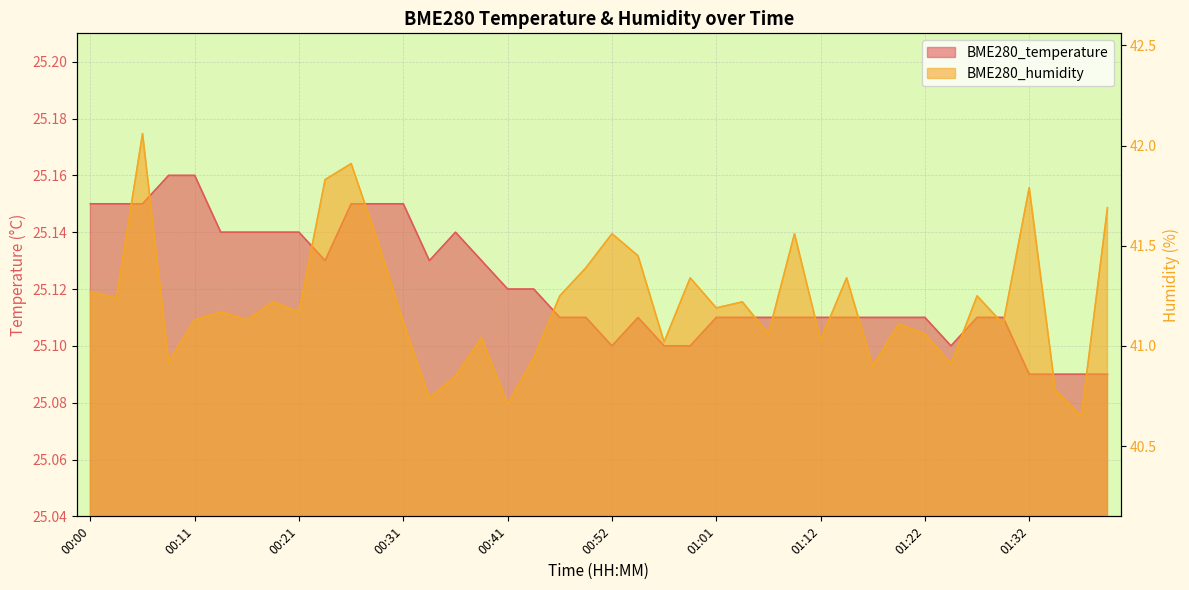

Reading left to right, list all the values displayed in this chart.

BME280_temperature: 25.1	25.1	25.1	25.2	25.2	25.1	25.1	25.1	25.1	25.1	25.1	25.1	25.1	25.1	25.1	25.1	25.1	25.1	25.1	25.1	25.1	25.1	25.1	25.1	25.1	25.1	25.1	25.1	25.1	25.1	25.1	25.1	25.1	25.1	25.1	25.1	25.1	25.1	25.1	25.1
BME280_humidity: 41.3	41.2	42.1	40.9	41.1	41.2	41.1	41.2	41.2	41.8	41.9	41.5	41.1	40.7	40.9	41.0	40.7	40.9	41.2	41.4	41.6	41.5	41.0	41.3	41.2	41.2	41.1	41.6	41.0	41.3	40.9	41.1	41.1	40.9	41.2	41.1	41.8	40.8	40.6	41.7